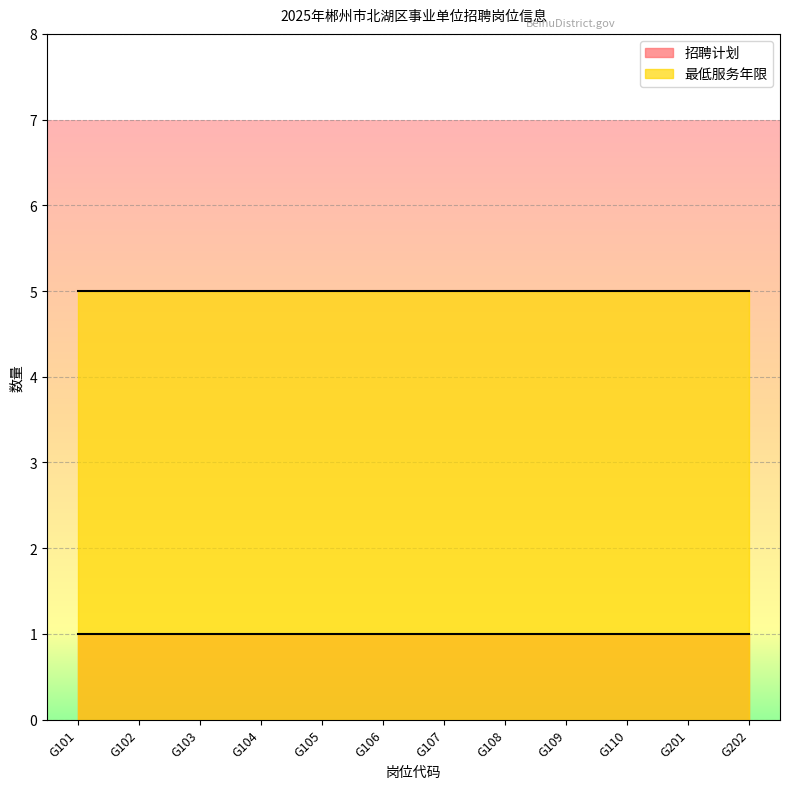

True or false: 最低服务年限 and 招聘计划 cross at least once.

False